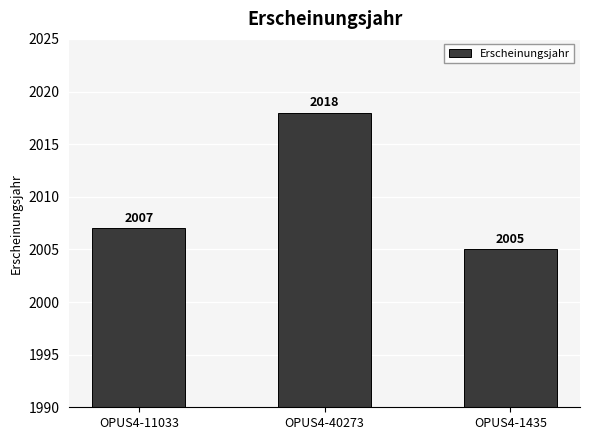

What value does the data have at OPUS4-40273?

2018